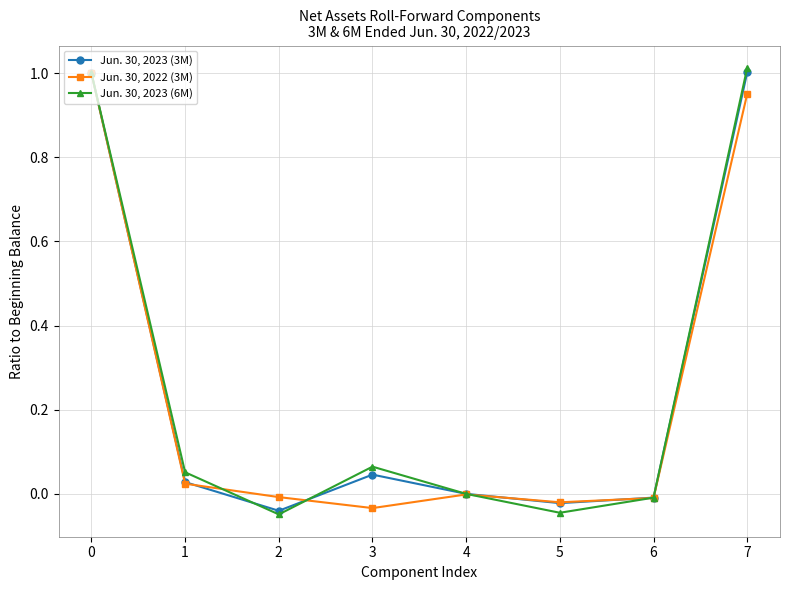

Is the value of Jun. 30, 2023 (3M) at 3 greater than the value of Jun. 30, 2022 (3M) at 0?

No